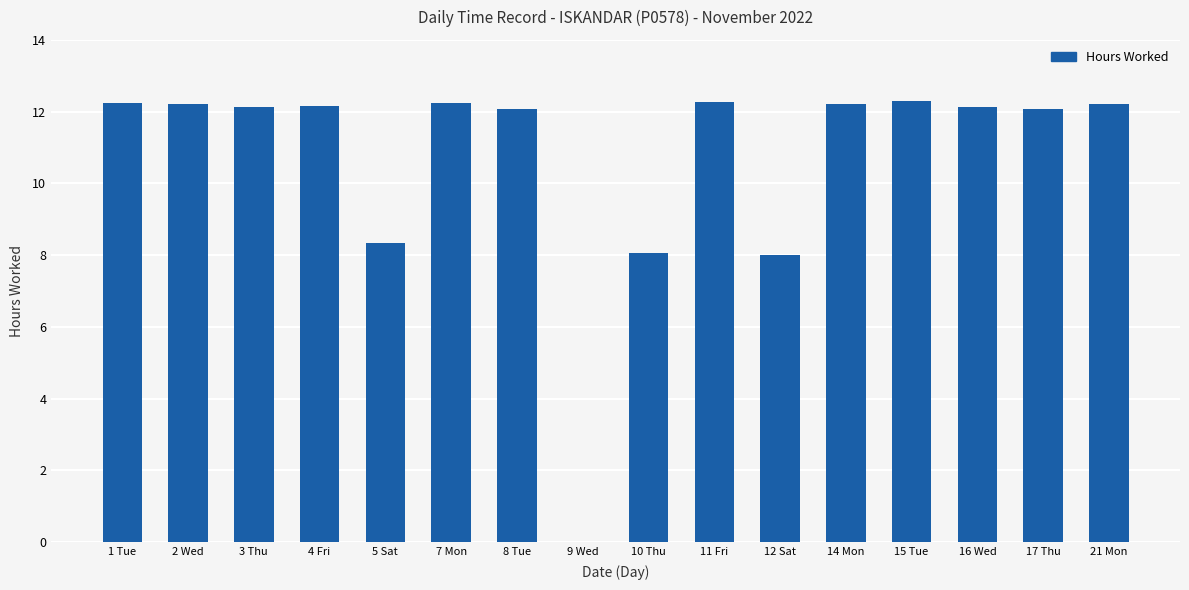

What is the maximum value shown in the chart?

12.3